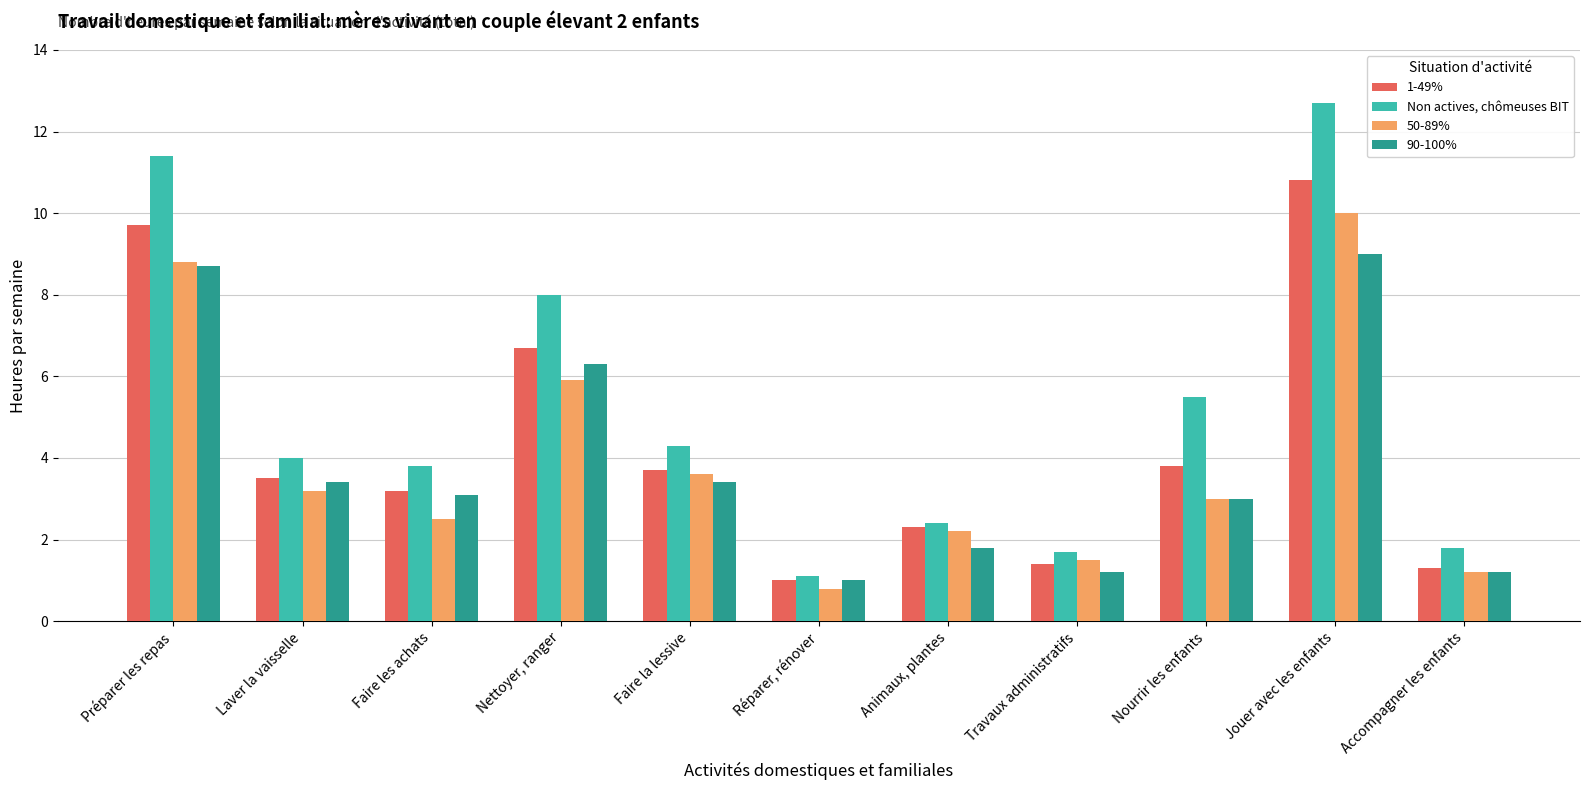

Reading left to right, what are all the values shown in this chart?

1-49%: 9.7	3.5	3.2	6.7	3.7	1.0	2.3	1.4	3.8	10.8	1.3
Non actives, chômeuses BIT: 11.4	4.0	3.8	8.0	4.3	1.1	2.4	1.7	5.5	12.7	1.8
50-89%: 8.8	3.2	2.5	5.9	3.6	0.8	2.2	1.5	3.0	10.0	1.2
90-100%: 8.7	3.4	3.1	6.3	3.4	1.0	1.8	1.2	3.0	9.0	1.2